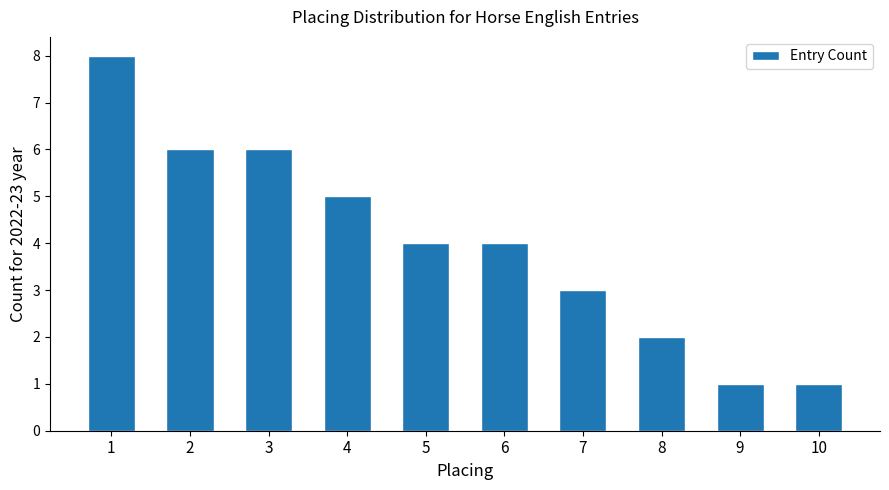

What is the greatest value displayed?

8